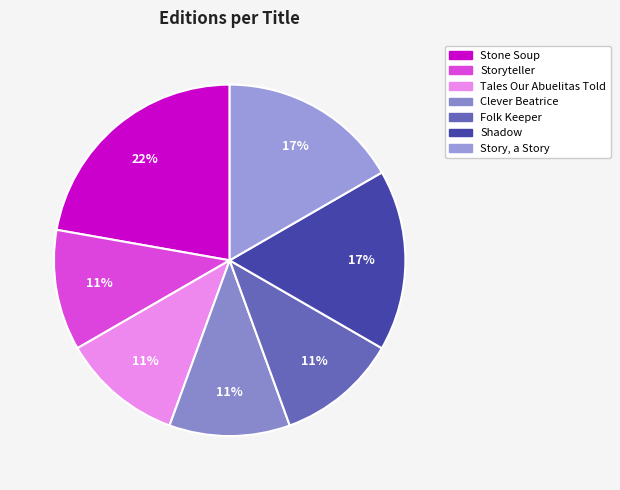

To the nearest percent, what is the difference between the largest and smallest slice percentages?

11%